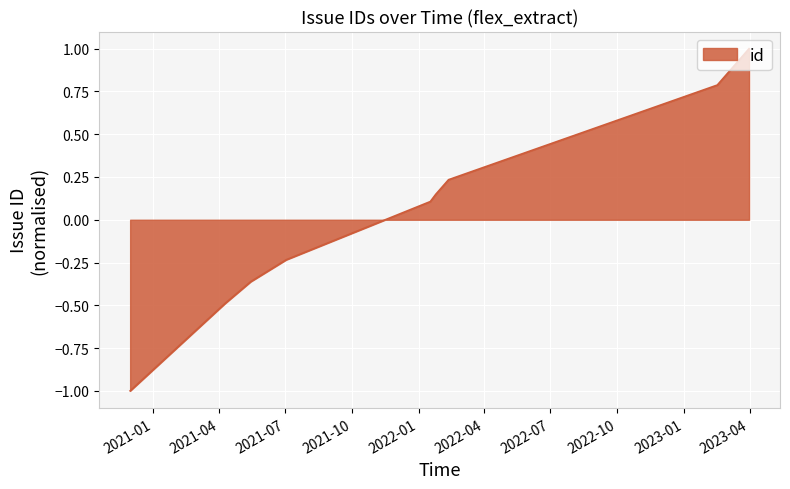

What is the value of the 5th point from the left?

0.1